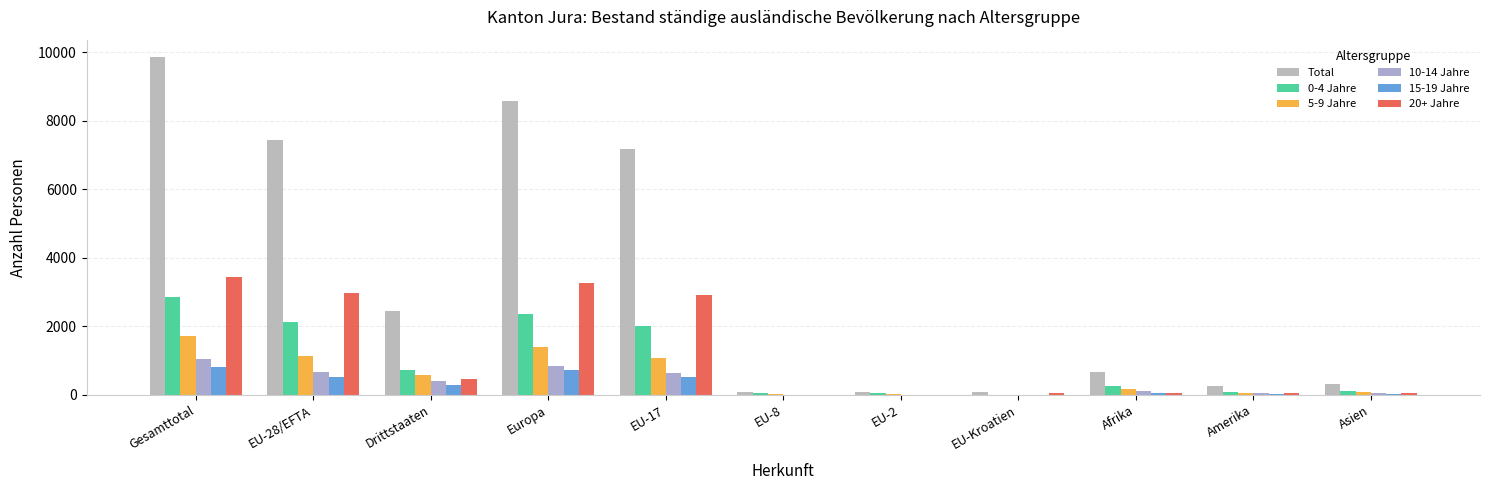

Which series has the largest range (max minus min)?

Total